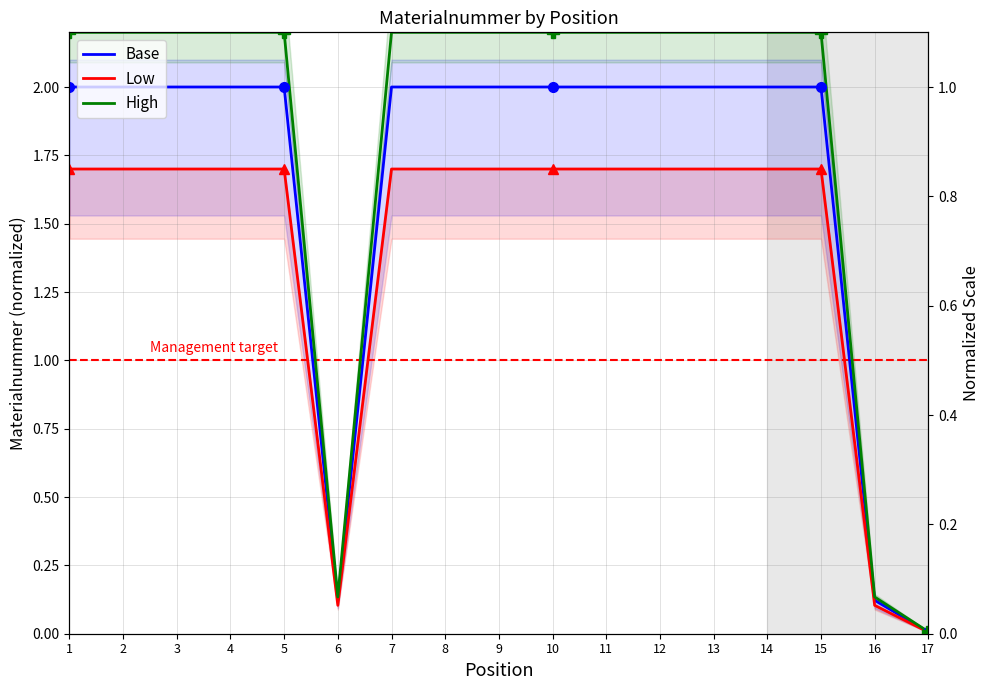

How many lines are shown in the chart?

3